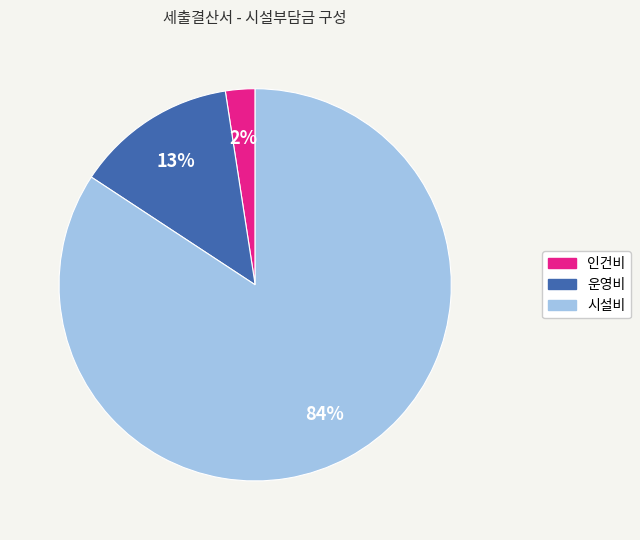

To the nearest percent, what percentage of the pie is 인건비?

2%